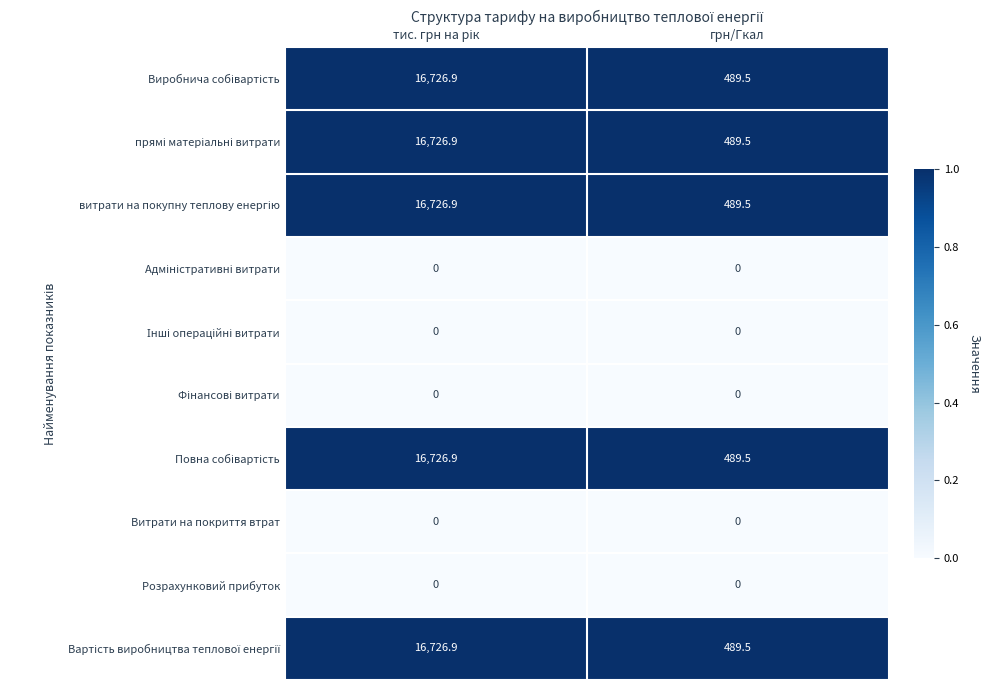

How many data points does each series have?

2